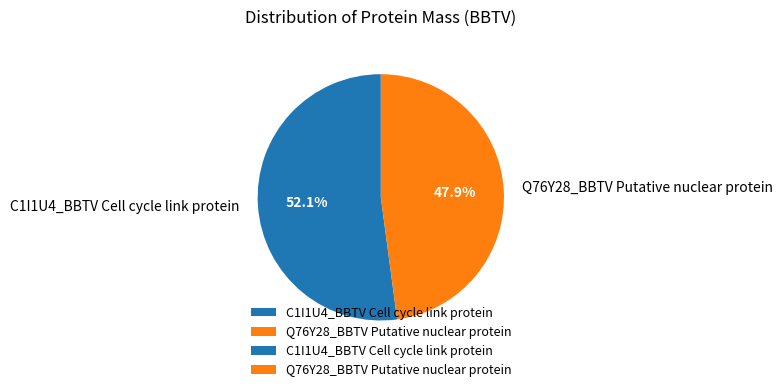

What is the ratio of the value at C1I1U4_BBTV Cell cycle link protein to the value at Q76Y28_BBTV Putative nuclear protein?

1.1